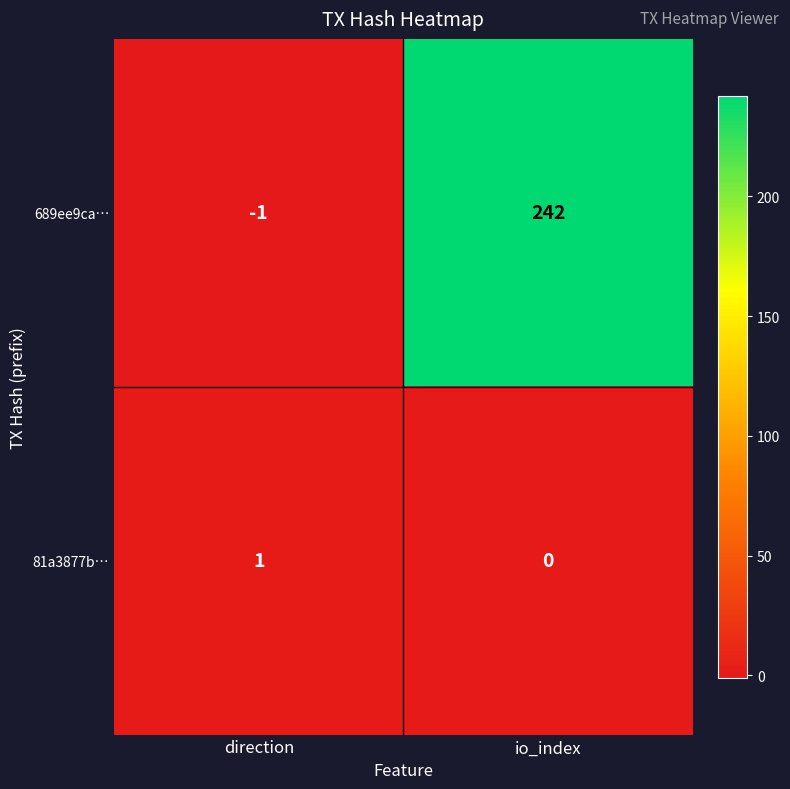

What is the highest value of the 689ee9ca… series?

242